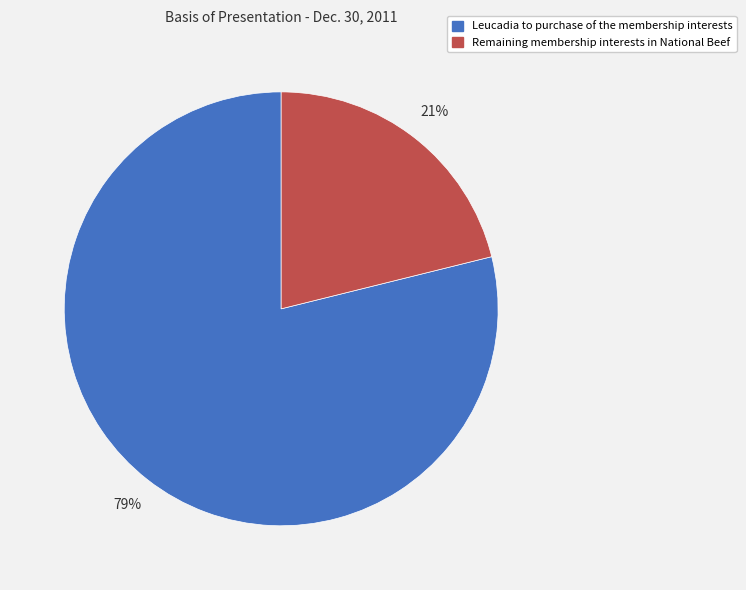

To the nearest percent, what is the difference between the largest and smallest slice percentages?

58%